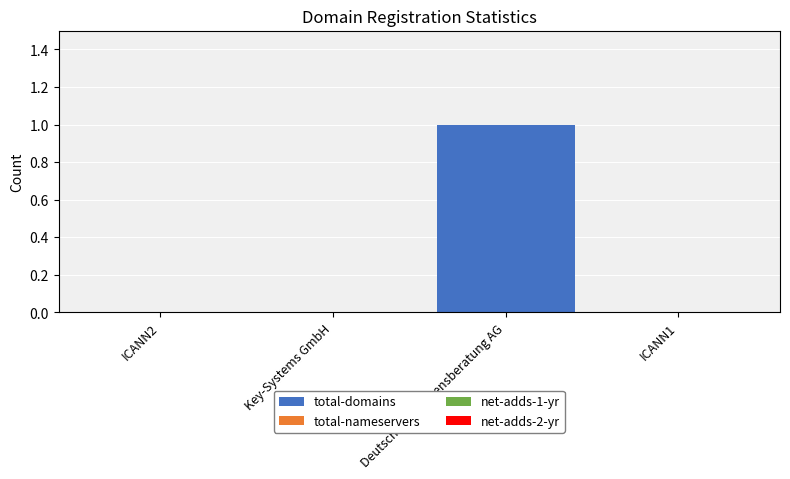

Is it true that the value at Deutsche Vermögensberatung AG is 1?

True